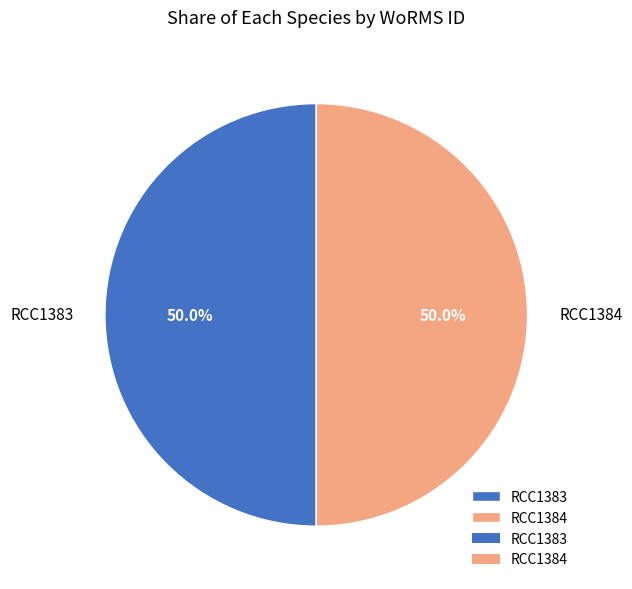

What is the ratio of the value at RCC1383 to the value at RCC1384?

1.0